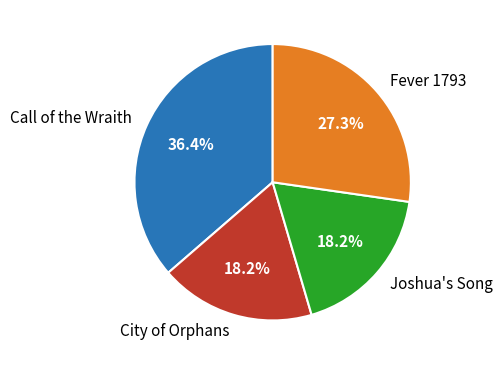

How much of the chart is everything except Joshua's Song?

81.8%